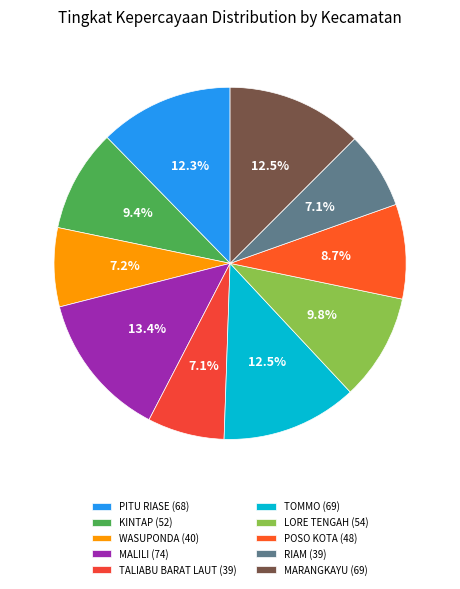

To the nearest percent, what portion does KINTAP represent?

9%